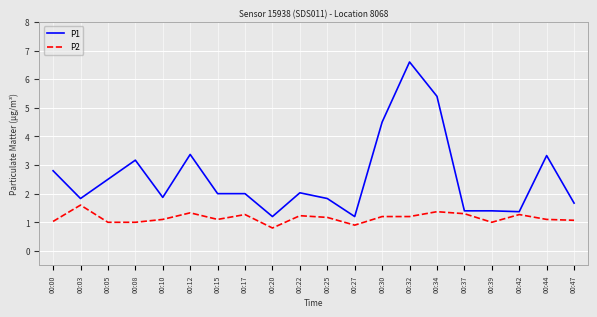

Which series has the largest total across all categories?

P1